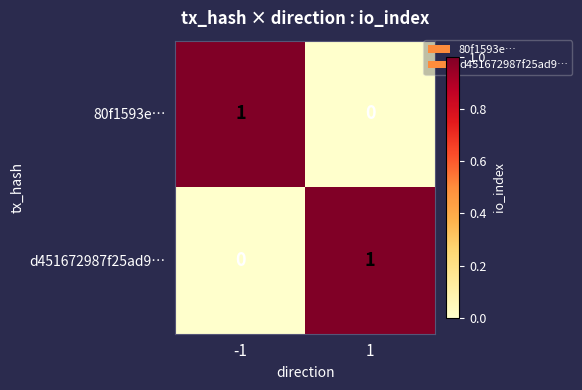

True or false: d451672987f25ad9… has a value of 1 at -1.

False